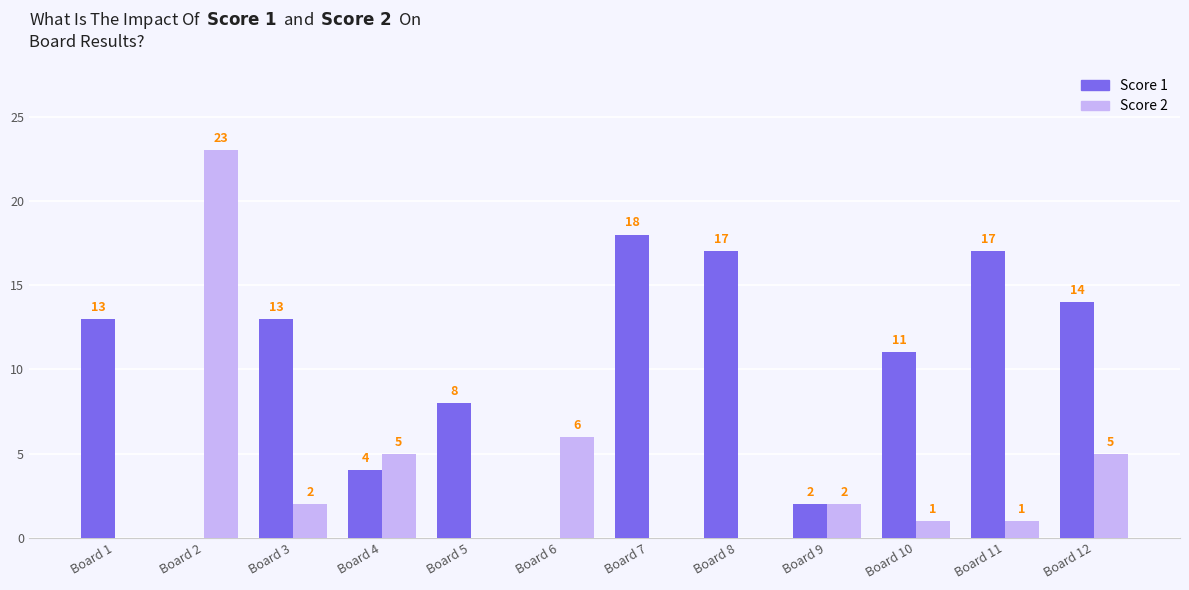

How many values in Score 1 are above zero?

10